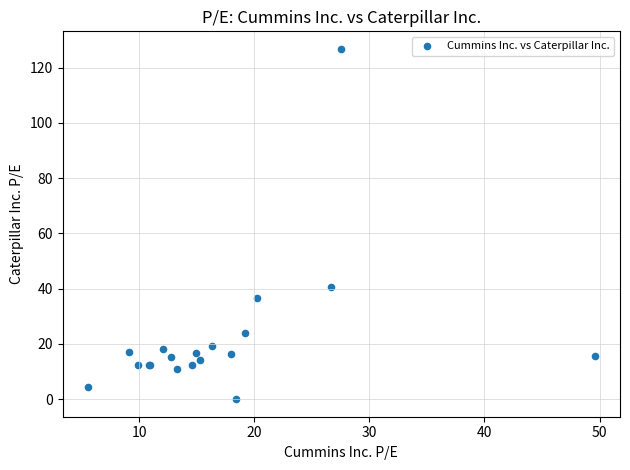

What Y value in the scatter plot is closest to 63?

40.7